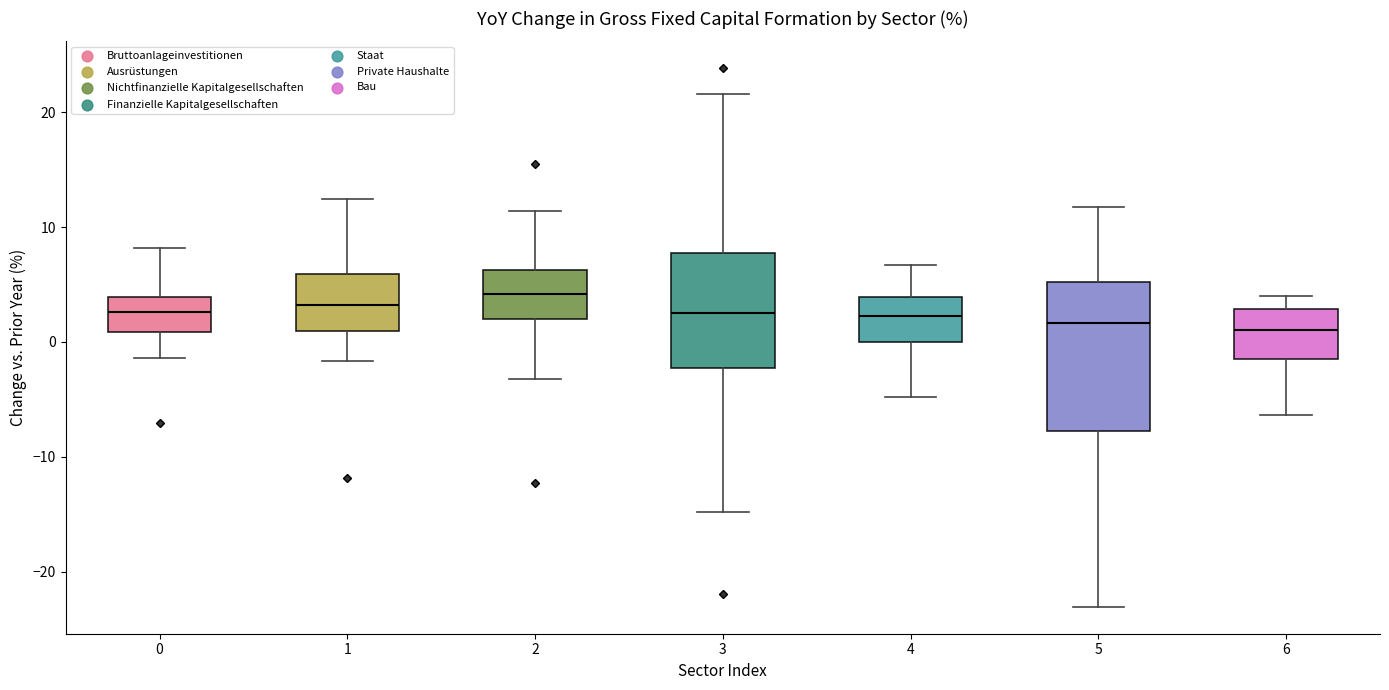

Where does the median line of the box at x = 5 sit on the y-axis? The values are not printed on the chart, so give them approximately, as read against the axis.

2